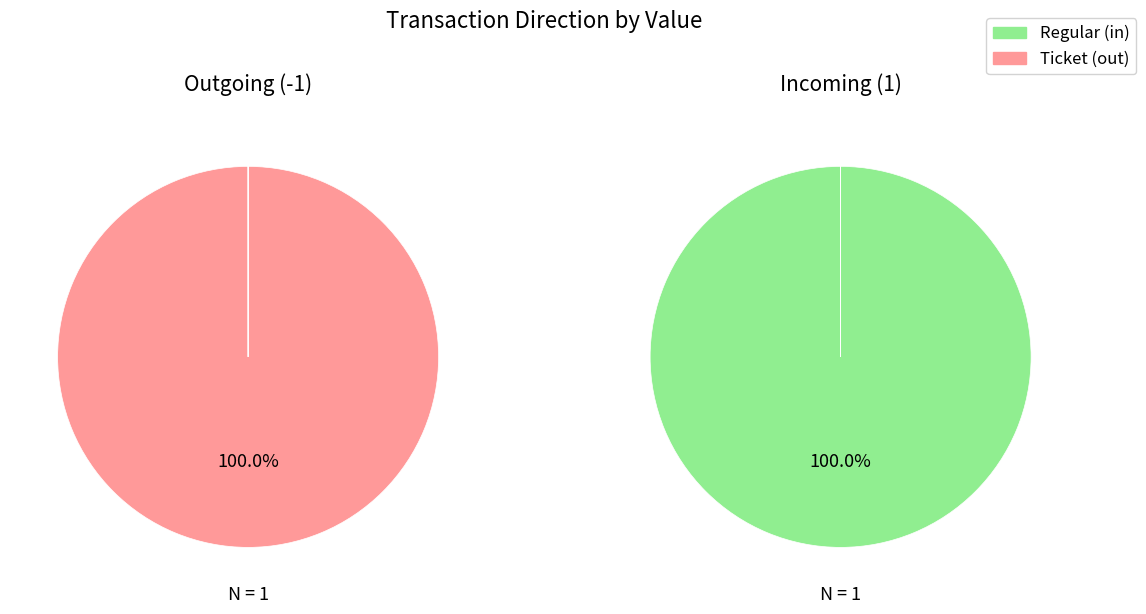

What portion of the pie excludes io_index?

100.0%